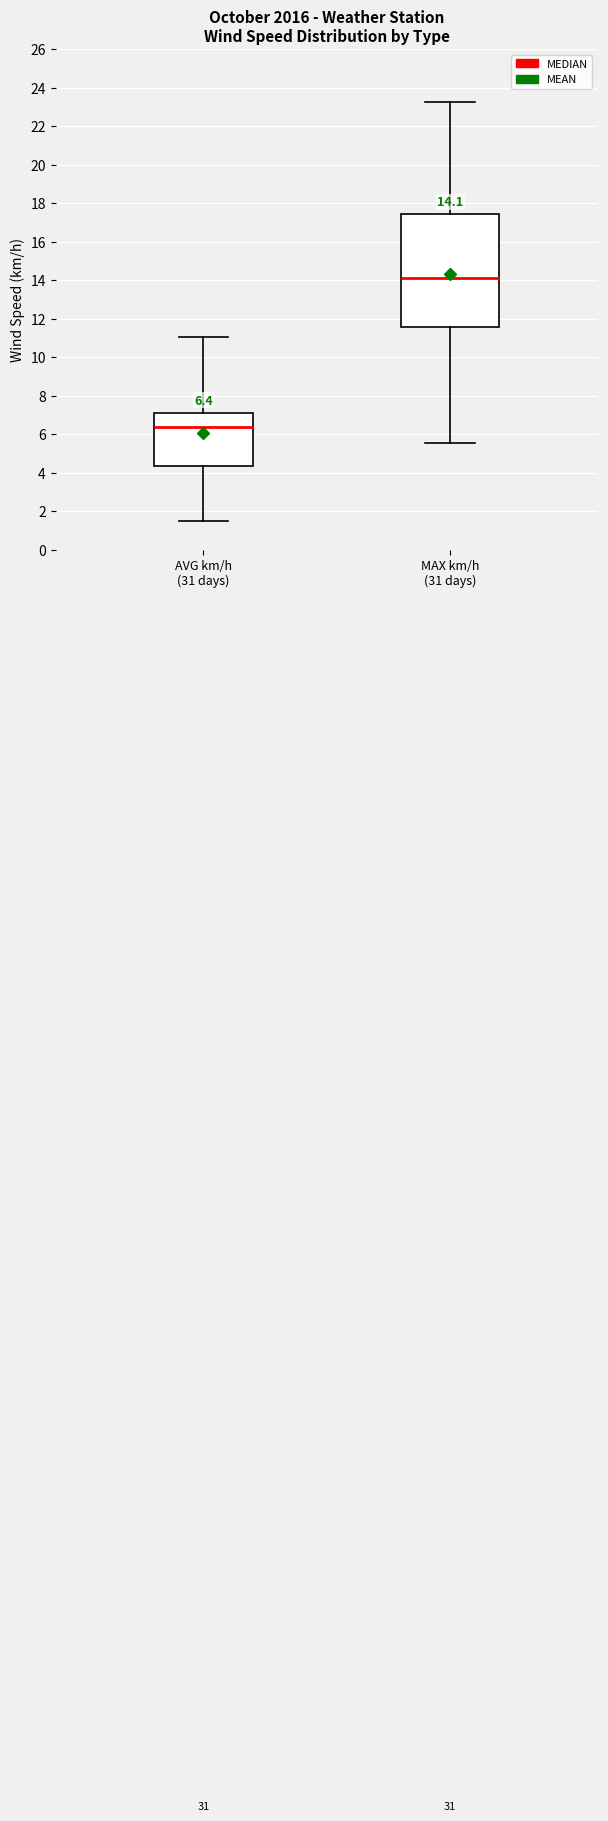

Which box has the highest median line?

MAX km/h (31 days)